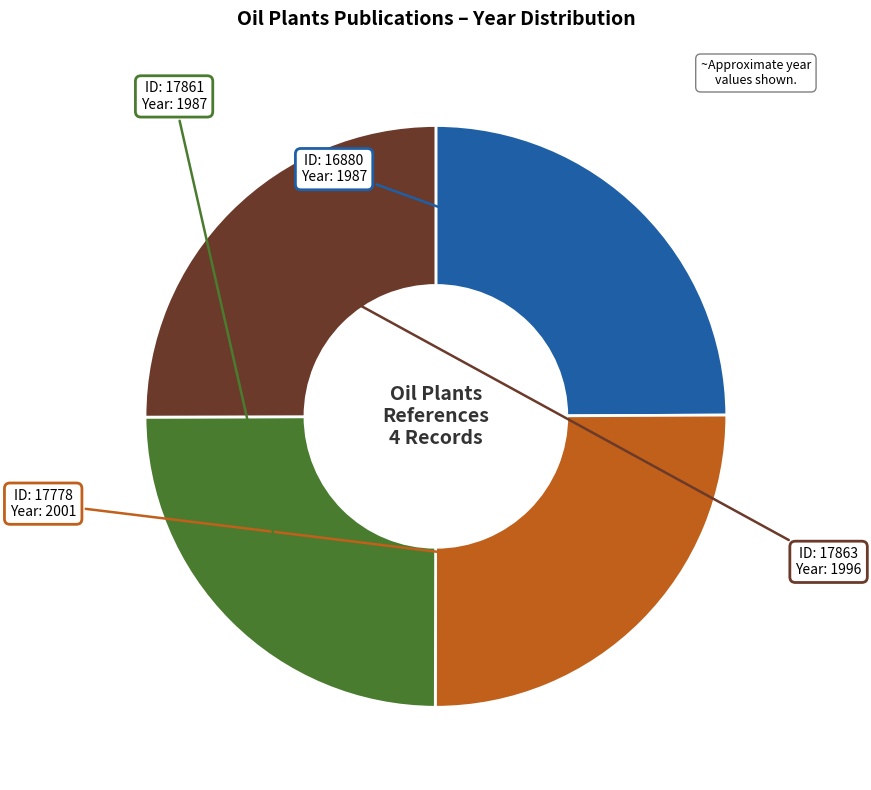

How many segments does this pie chart have?

4